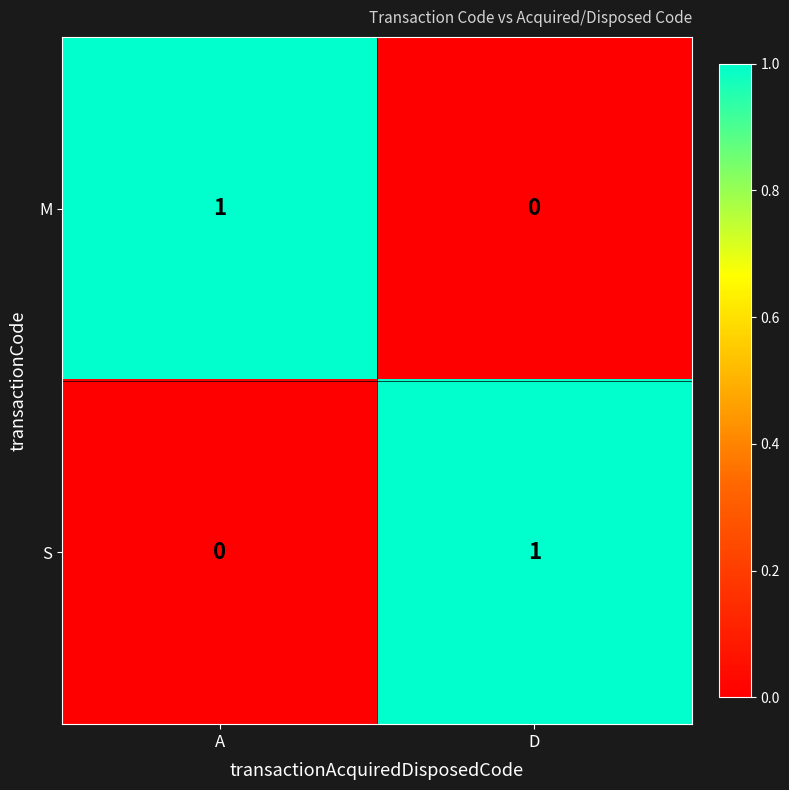

At A, list the series in order from smallest to largest.

S, M